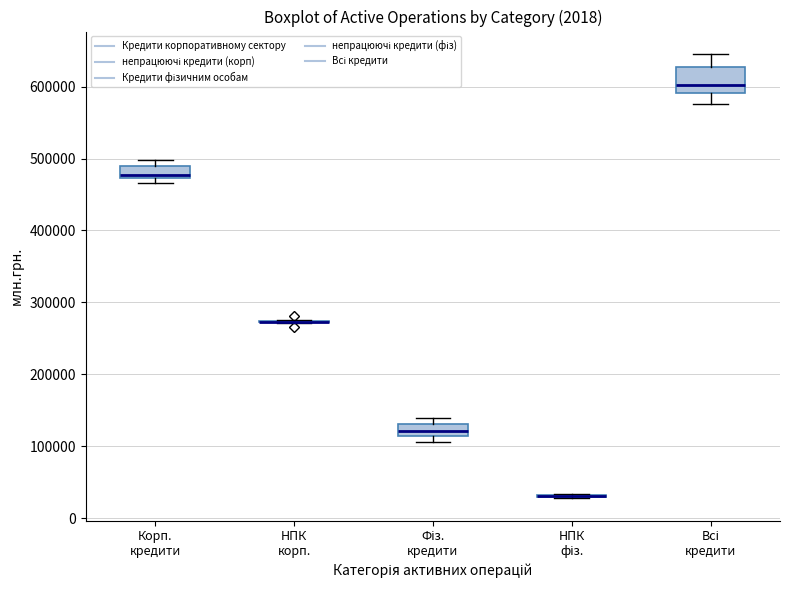

Where is the lower edge of the box for Фіз. кредити on the y-axis? The values are not printed on the chart, so give them approximately, as read against the axis.

110000